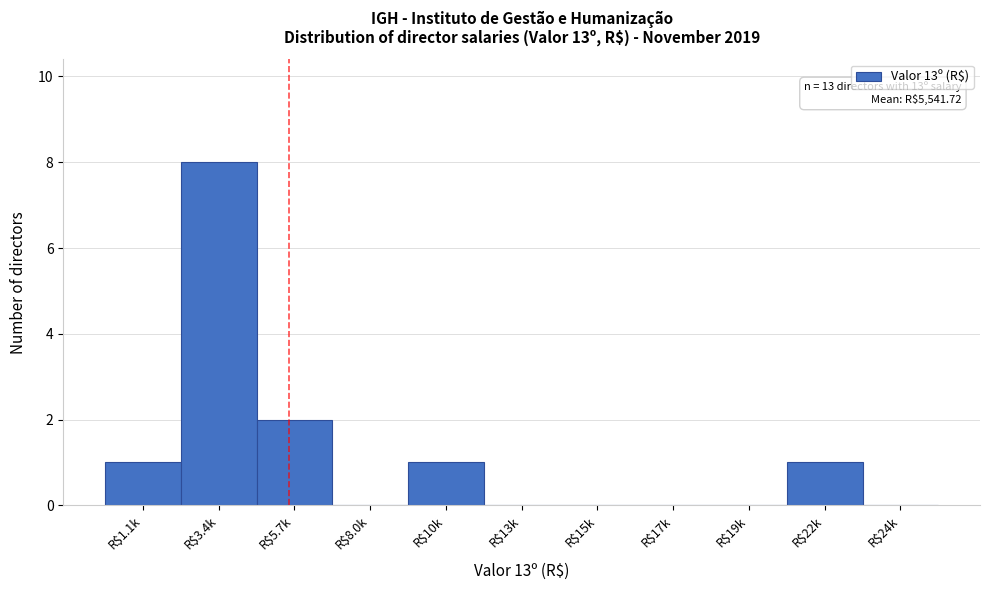

At which label is the value closest to 4?

R$5.7k